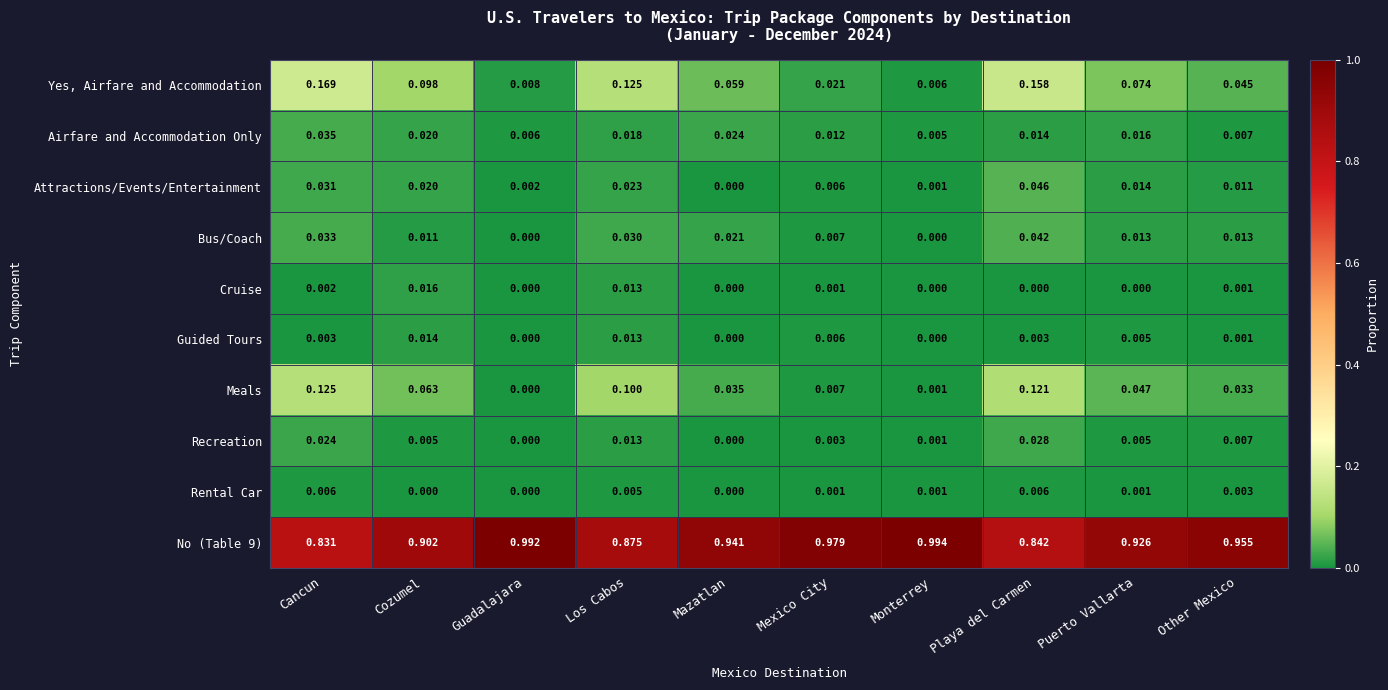

How many values in Attractions/Events/Entertainment are above zero?

9